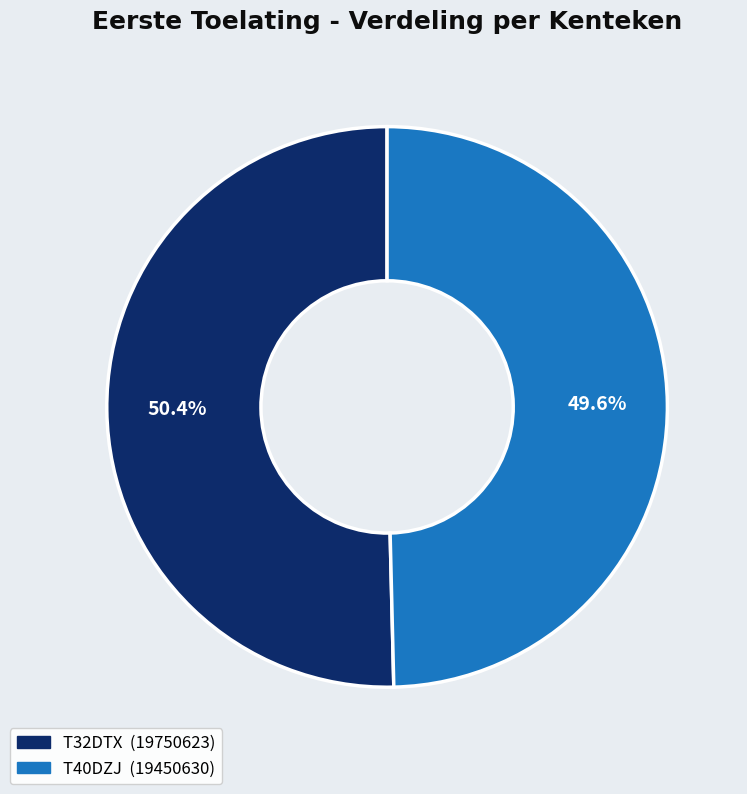

Count the number of slices in the pie.

2